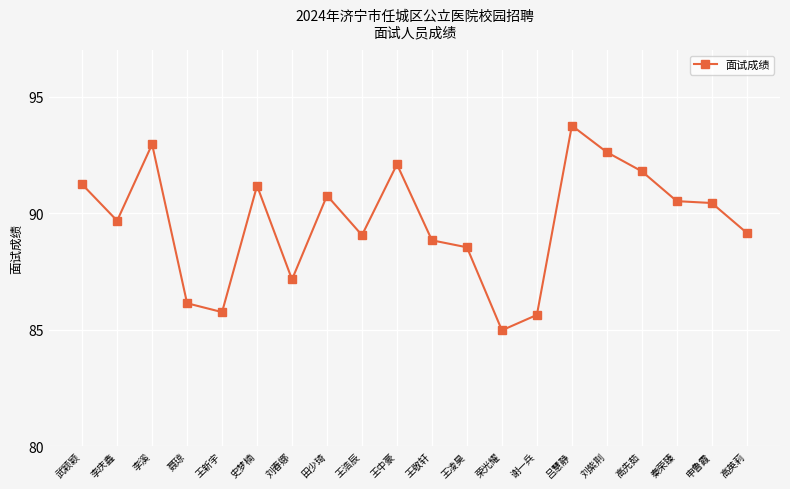

How many distinct data groups are displayed?

1